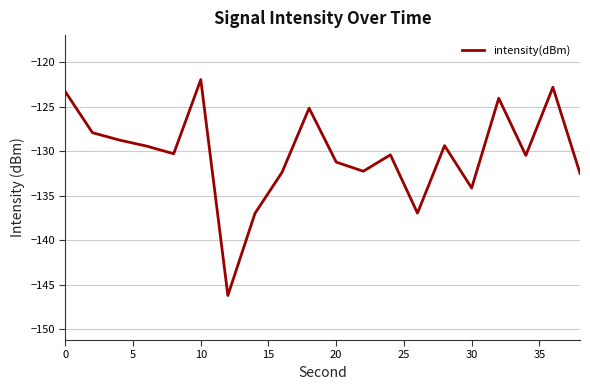

What is the maximum value shown in the chart?

-121.9